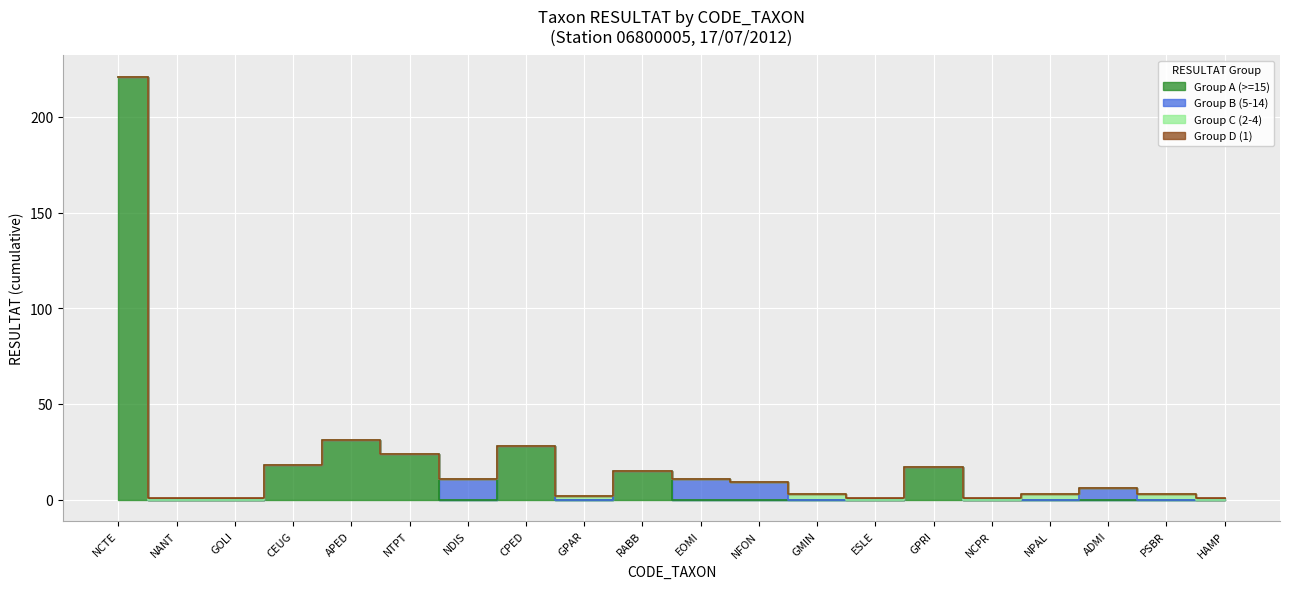

Which series has the largest total across all categories?

Group A (>=15)